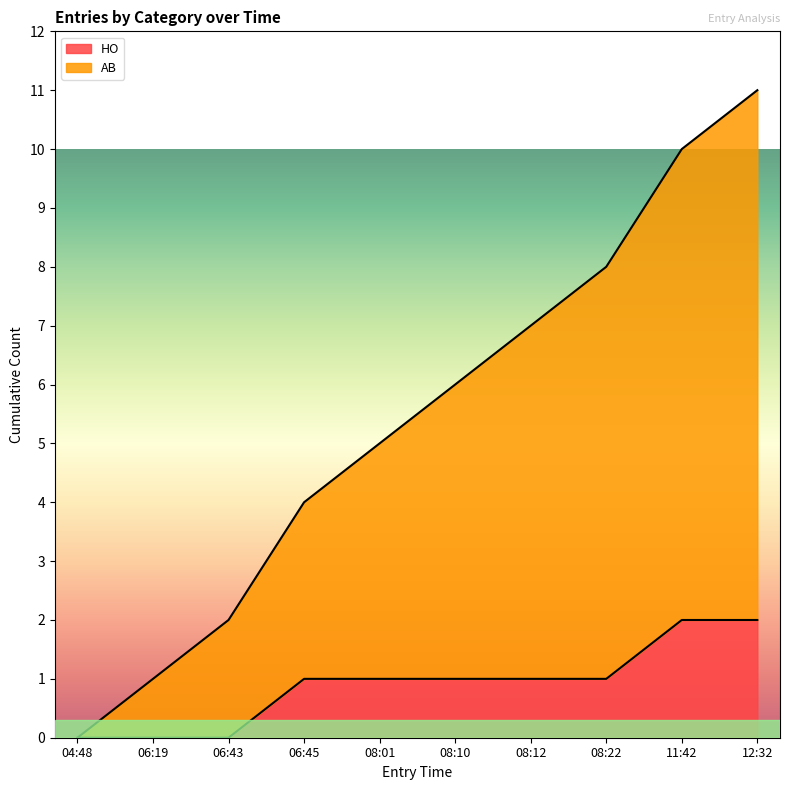

Where is AB nearest to the value 5?

08:01